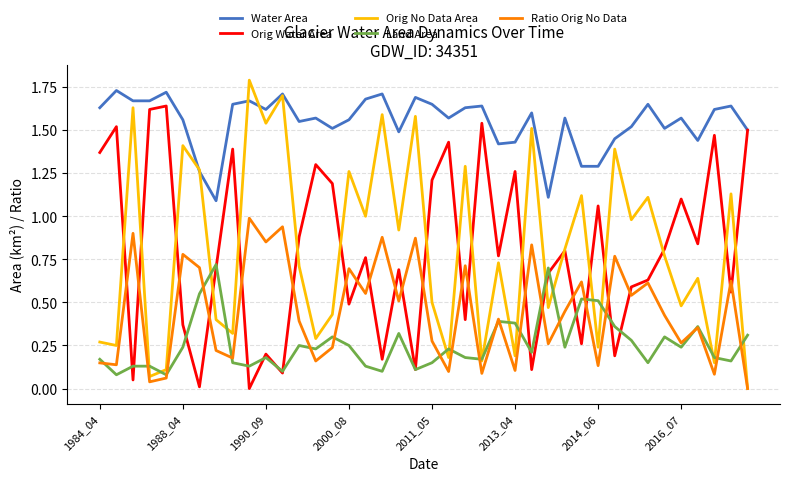

Is this an area chart (filled region under the line)?

No